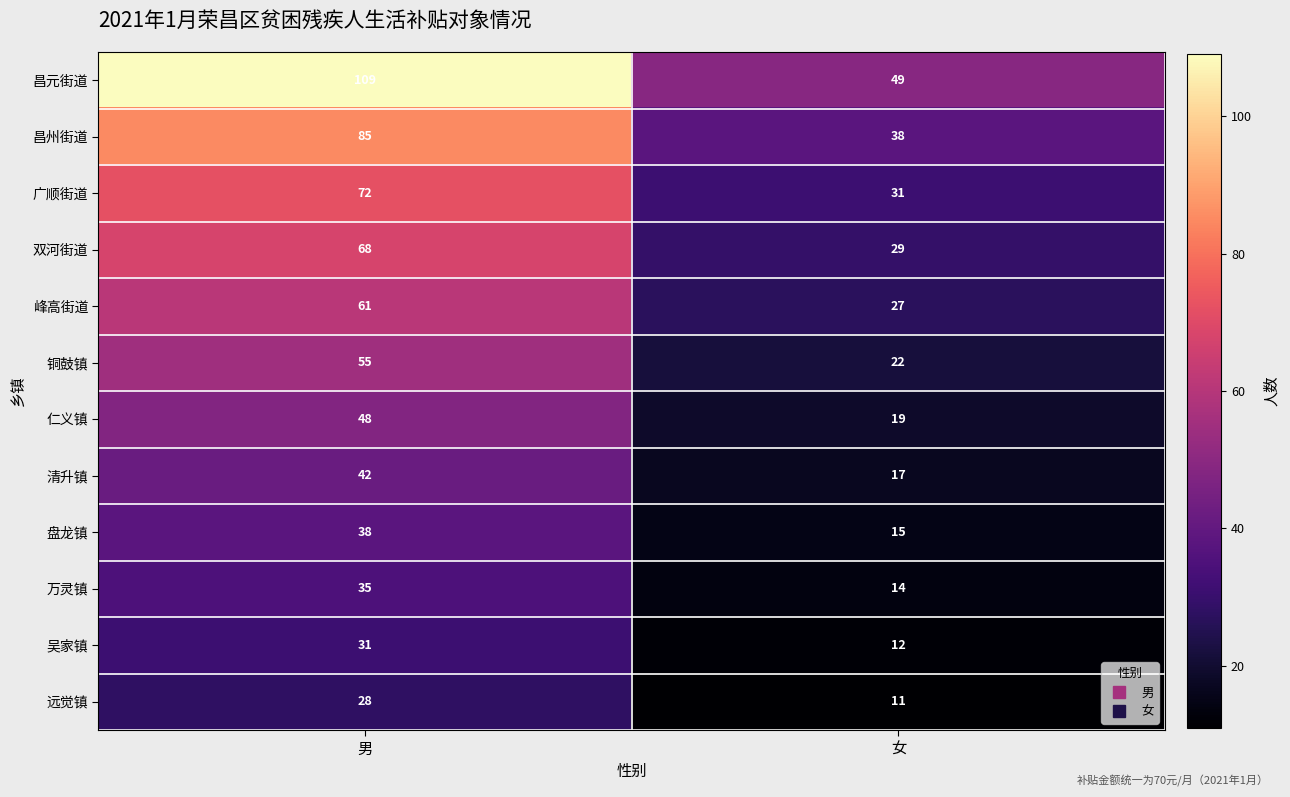

Reading right to left, what are all the values shown in this chart?

昌元街道: 49	109
昌州街道: 38	85
广顺街道: 31	72
双河街道: 29	68
峰高街道: 27	61
铜鼓镇: 22	55
仁义镇: 19	48
清升镇: 17	42
盘龙镇: 15	38
万灵镇: 14	35
吴家镇: 12	31
远觉镇: 11	28